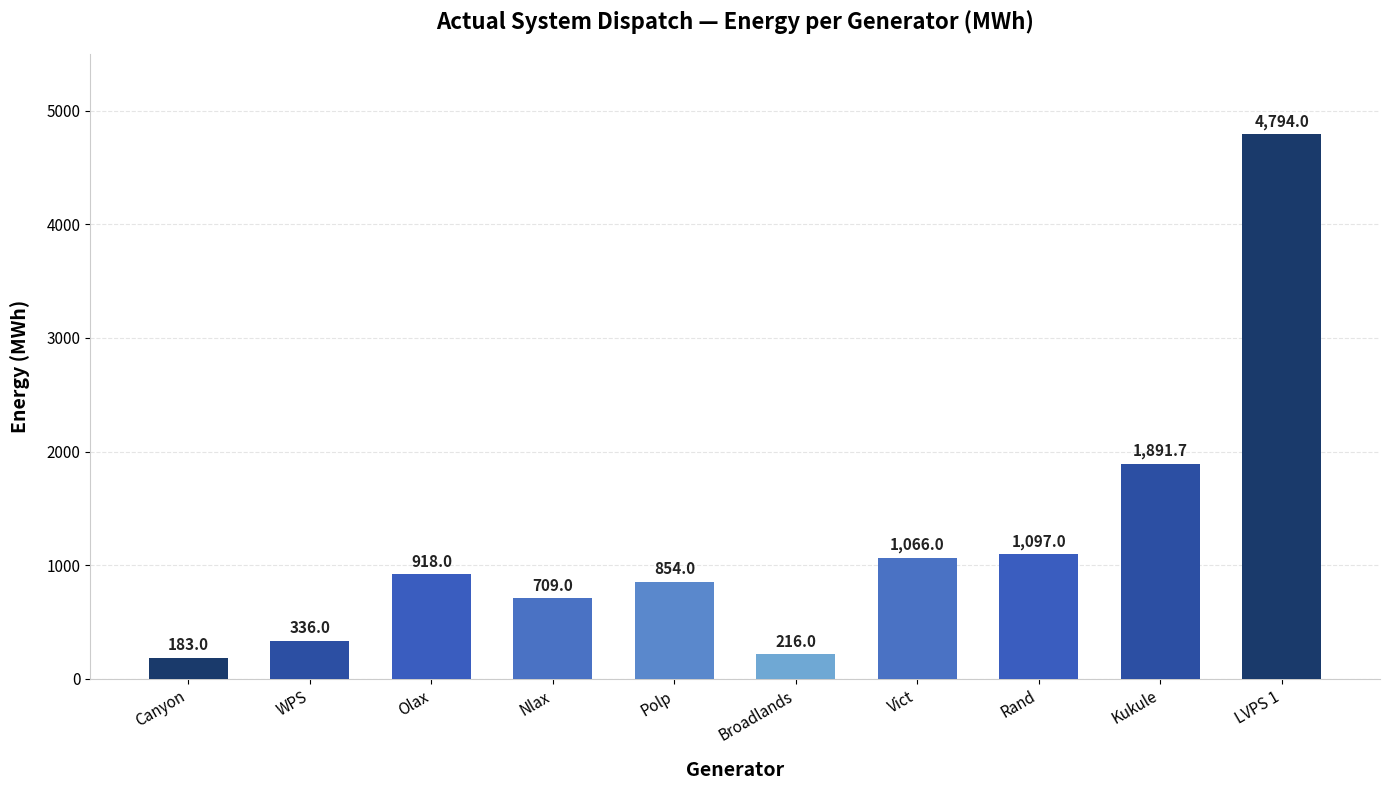

What is the difference between the maximum and minimum values?

4611.0